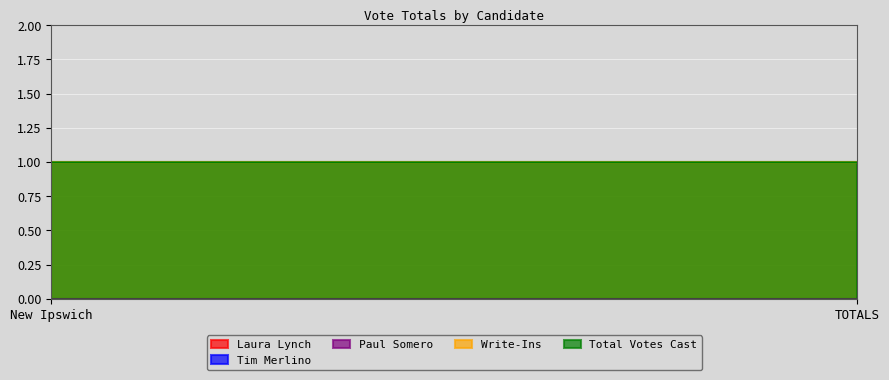

Rank the categories by Total Votes Cast value from lowest to highest.

New Ipswich, TOTALS